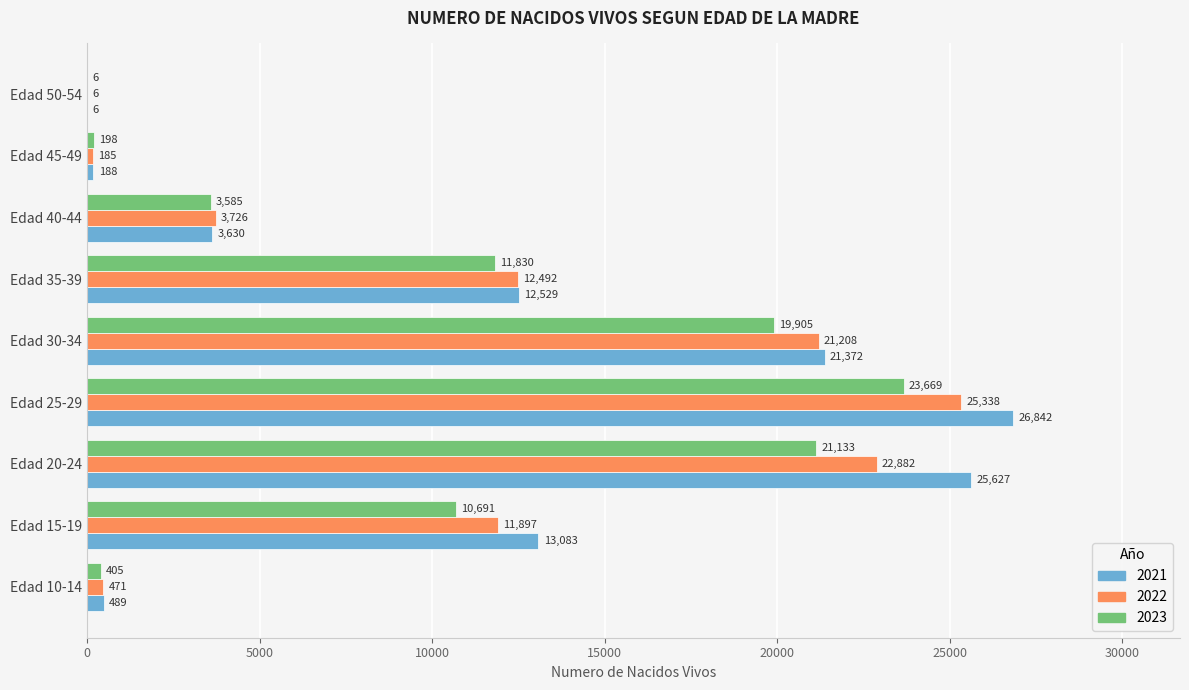

What is the total value across all series at Edad 50-54?

18